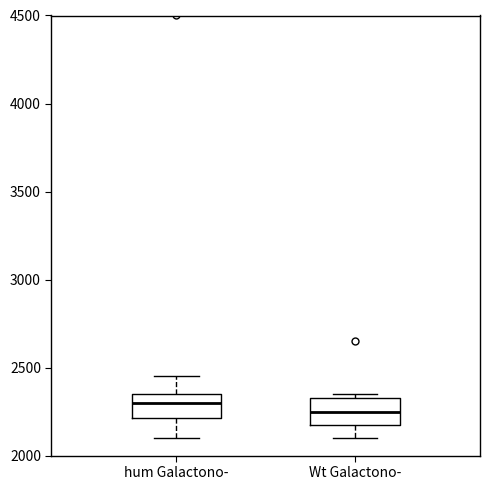

Which box has the highest median line?

hum Galactono-